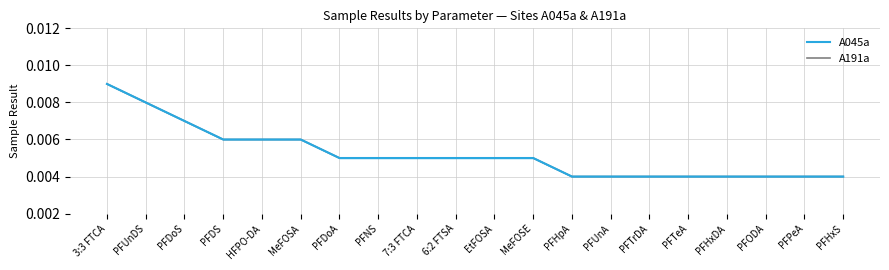

Which series has the largest range (max minus min)?

A045a